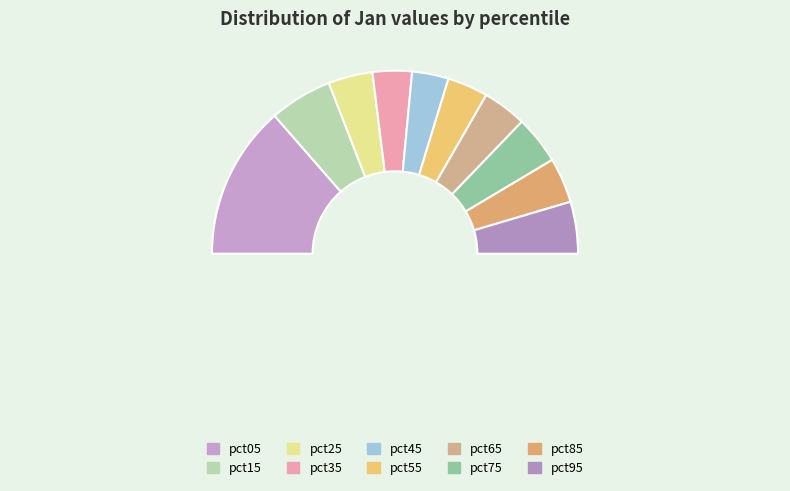

To the nearest percent, what is the combined percentage of pct45 and pct85?

14%